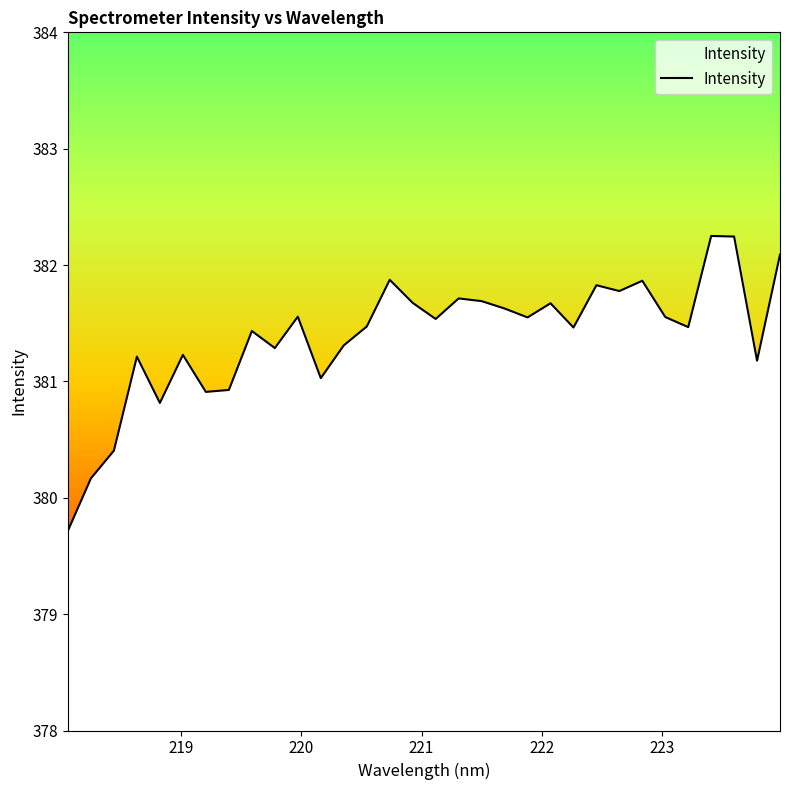

What is the minimum value shown in the chart?

379.7